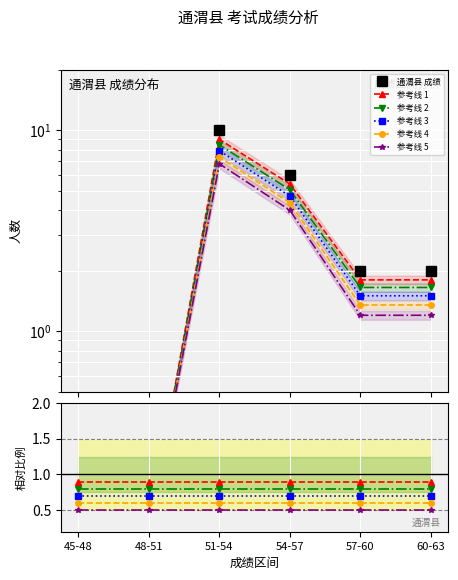

Where is 通渭县 成绩 nearest to the value 5?

54-57